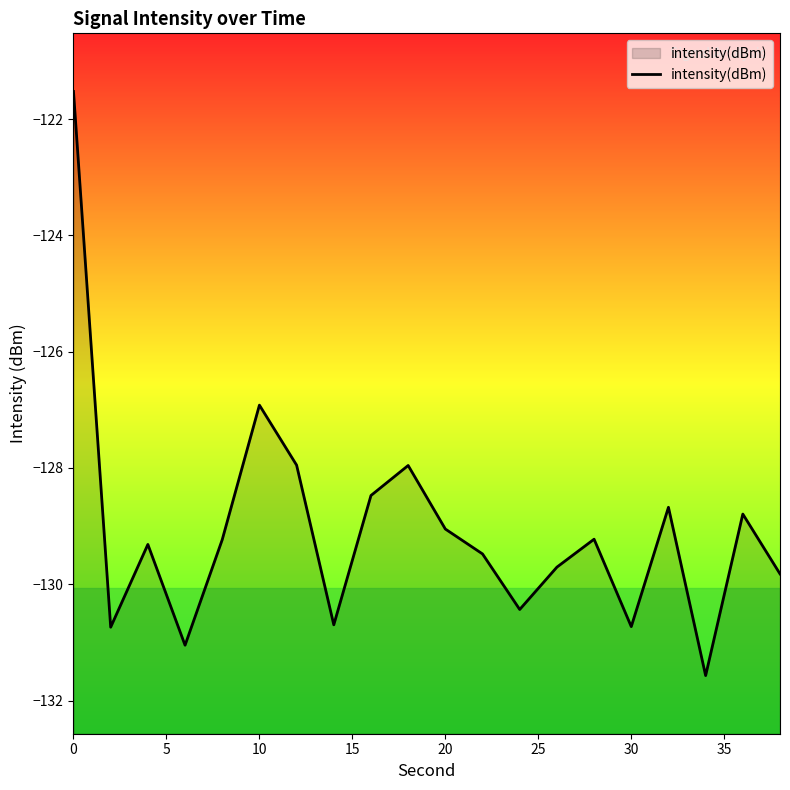

True or false: the data has more than 0 interior local peaks.

True